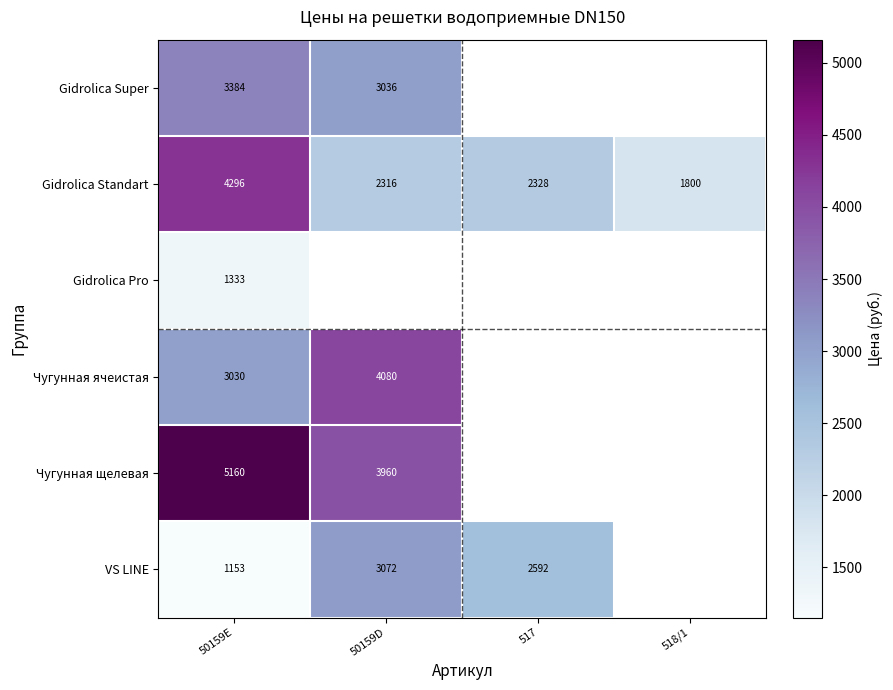

Where does the Gidrolica Standart series first go above 2328?

50159E